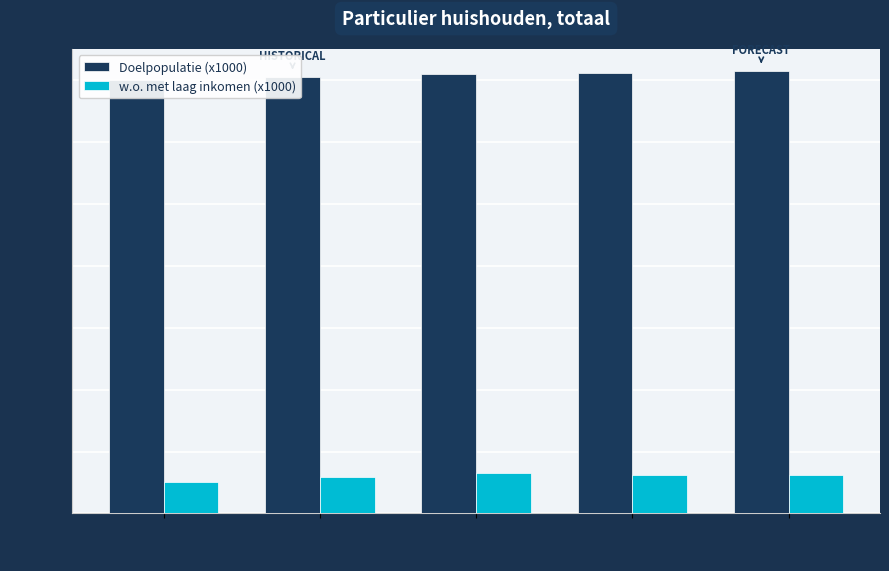

What is the maximum value shown in the chart?

7141.7